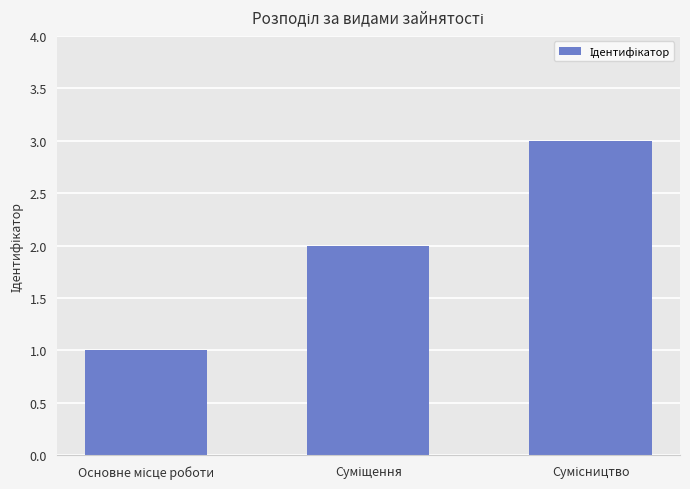

What is the sum of all values?

6